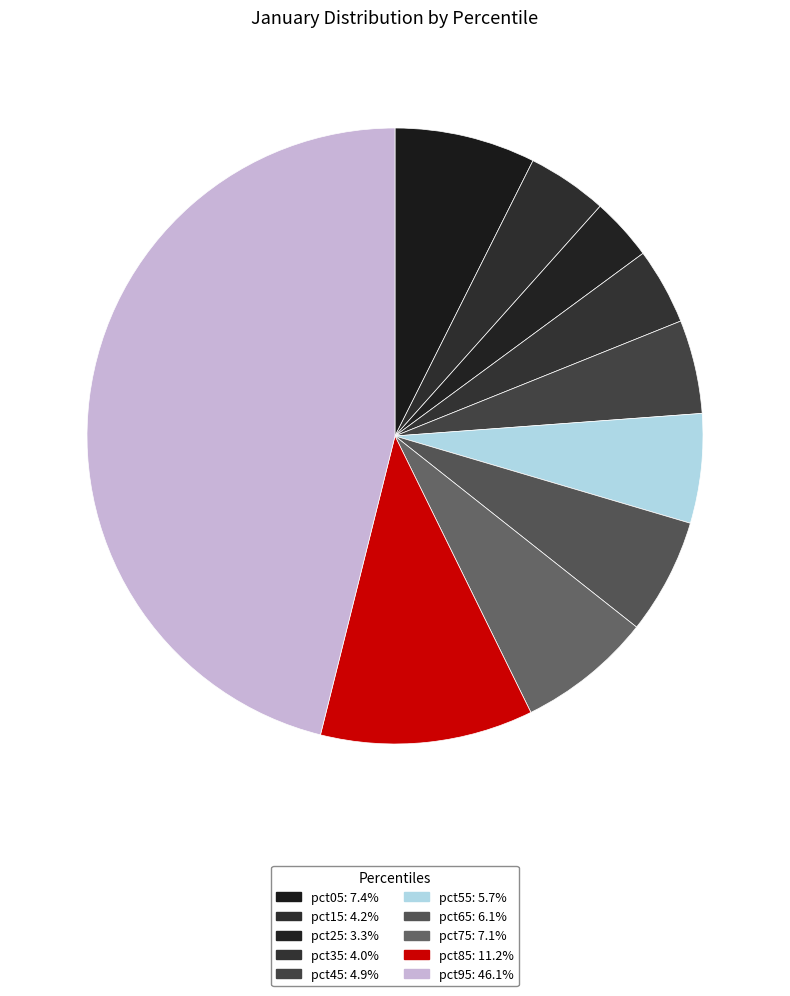

What percentage is the pct45 slice, to the nearest percent?

5%